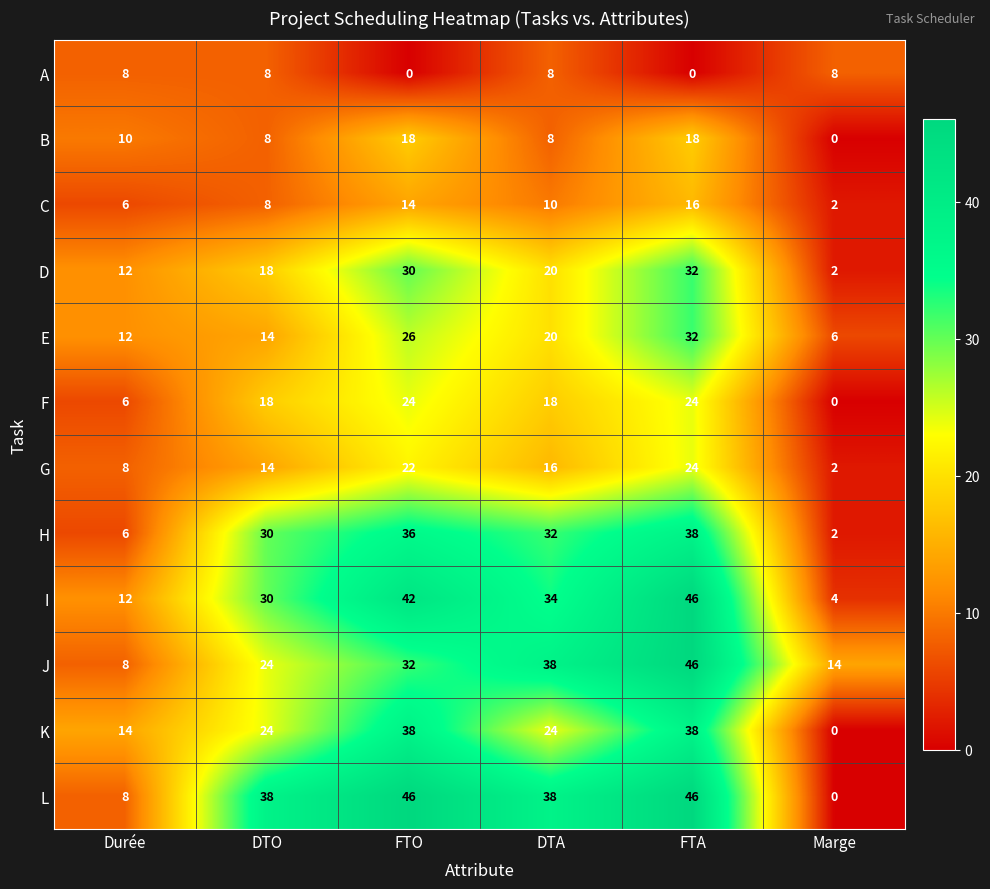

Where is C nearest to the value 9?

DTO